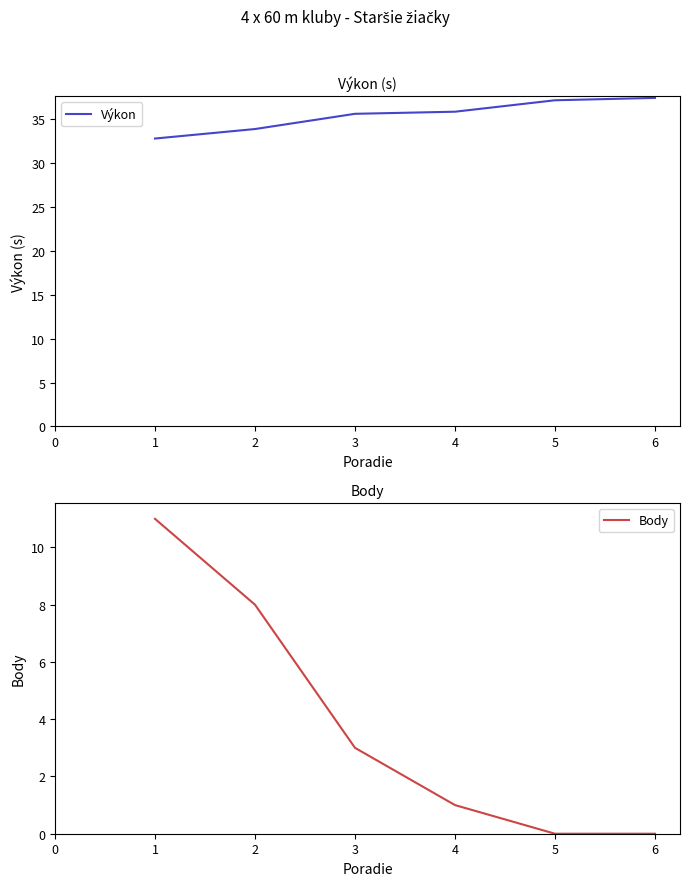

What is the spread (max minus min) of values at 2?

32.5